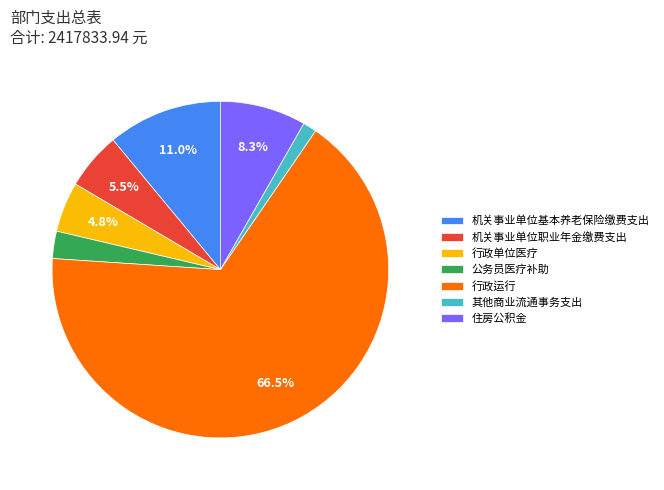

To the nearest percent, what portion does 其他商业流通事务支出 represent?

1%